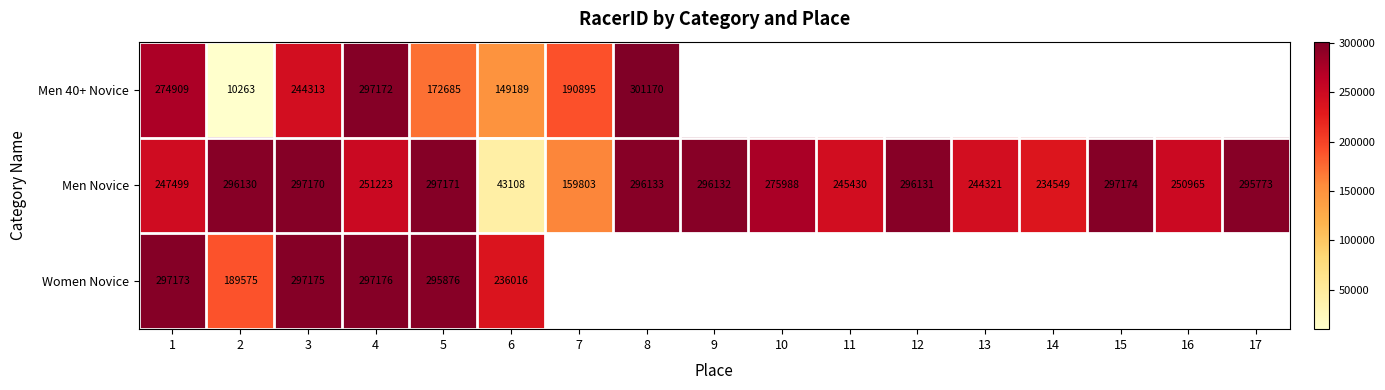

At which label is Men Novice closest to 170141?

7